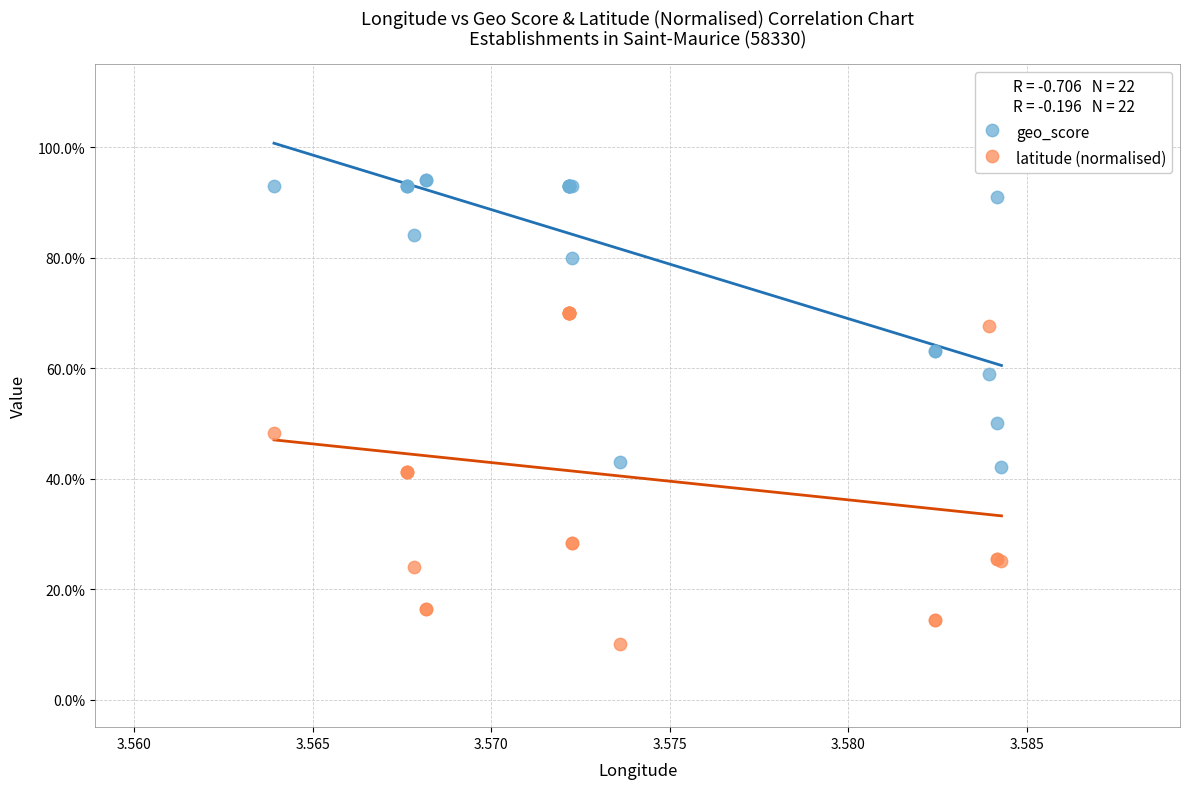

Which series has the largest Y range (max minus min)?

latitude (normalised)